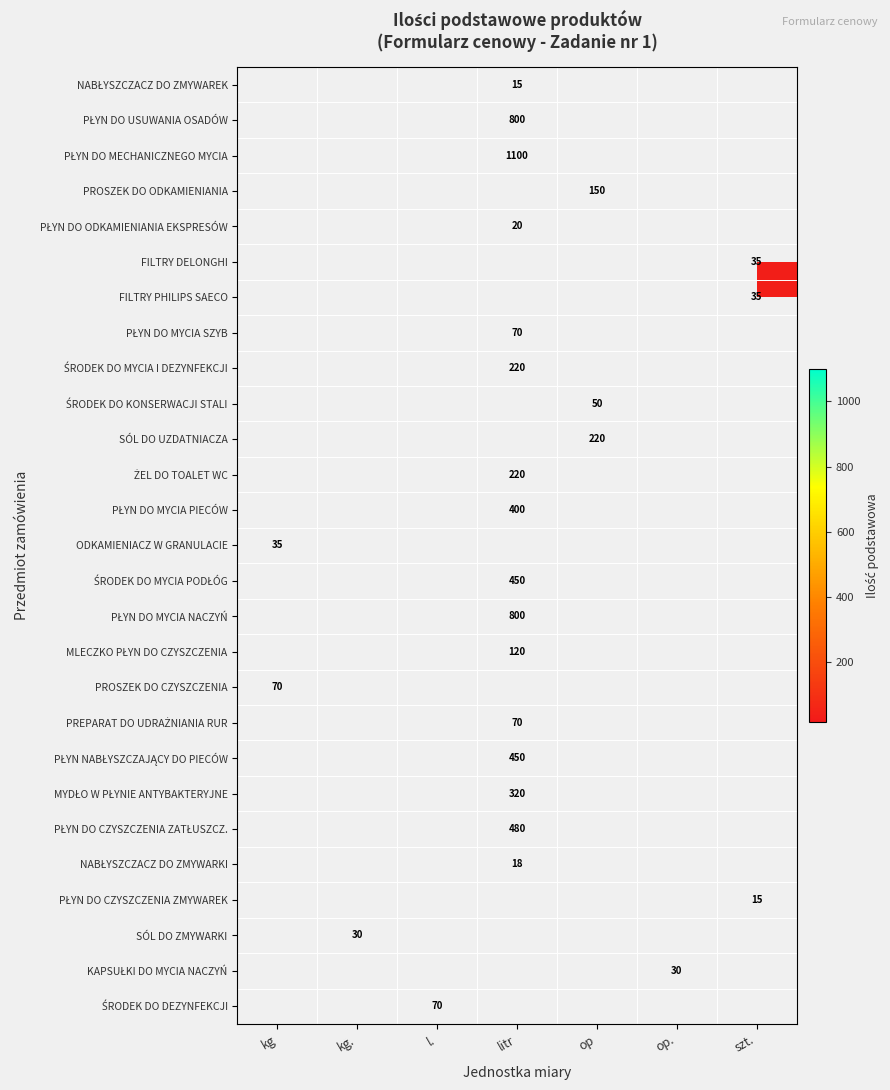

Which label corresponds to the smallest value in the chart?

litr